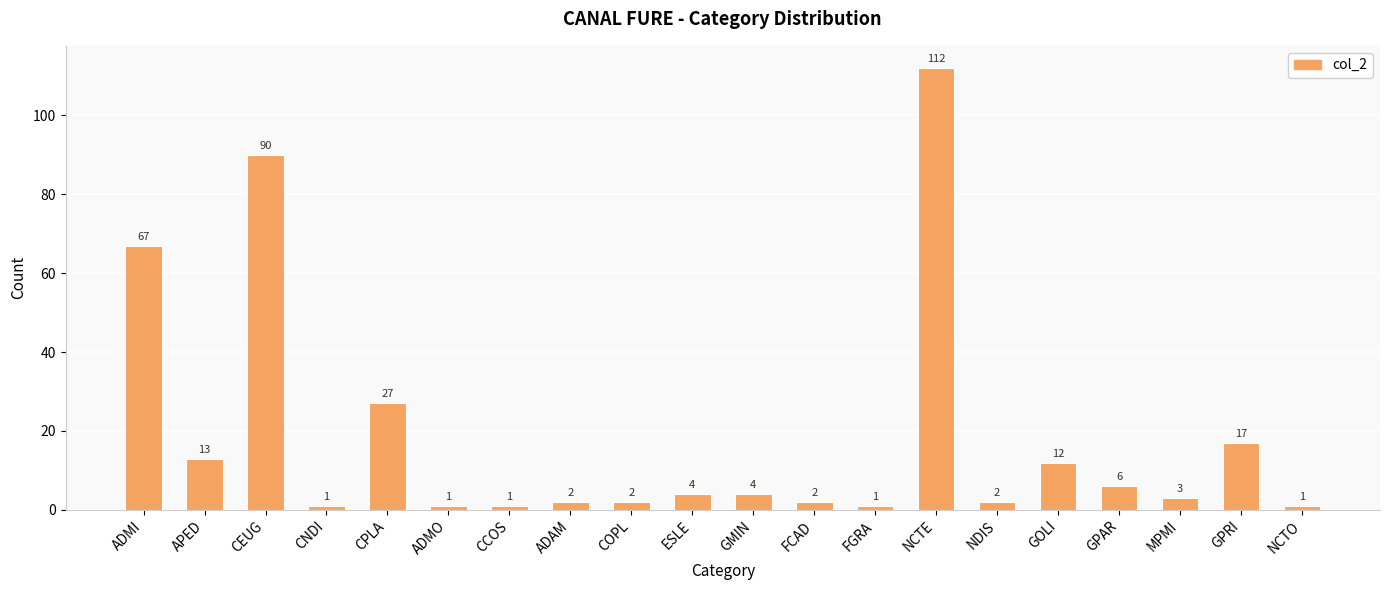

What is the maximum value shown in the chart?

112